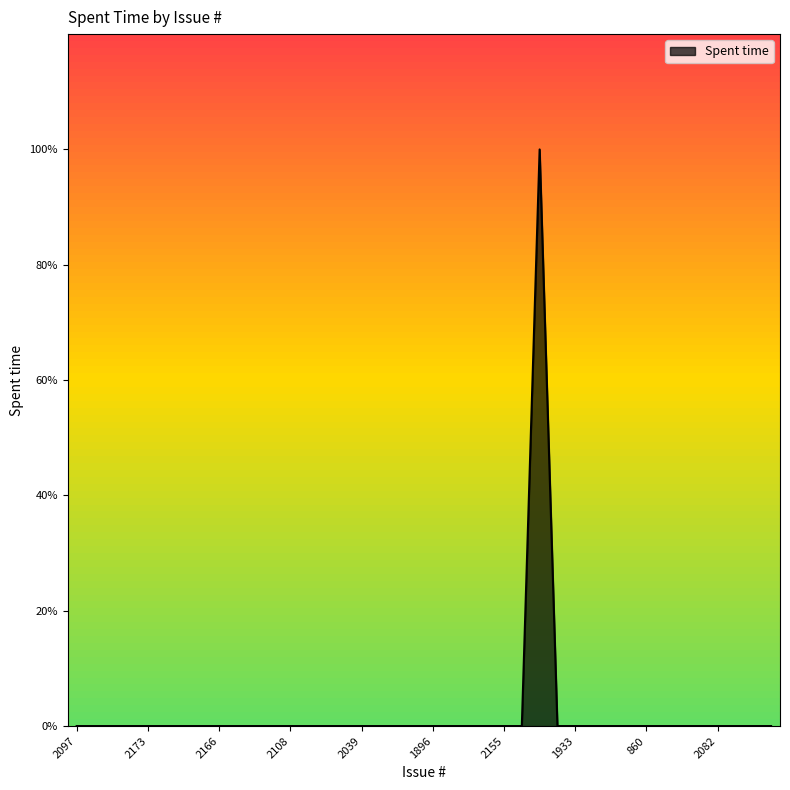

Does the chart have visible grid lines?

No